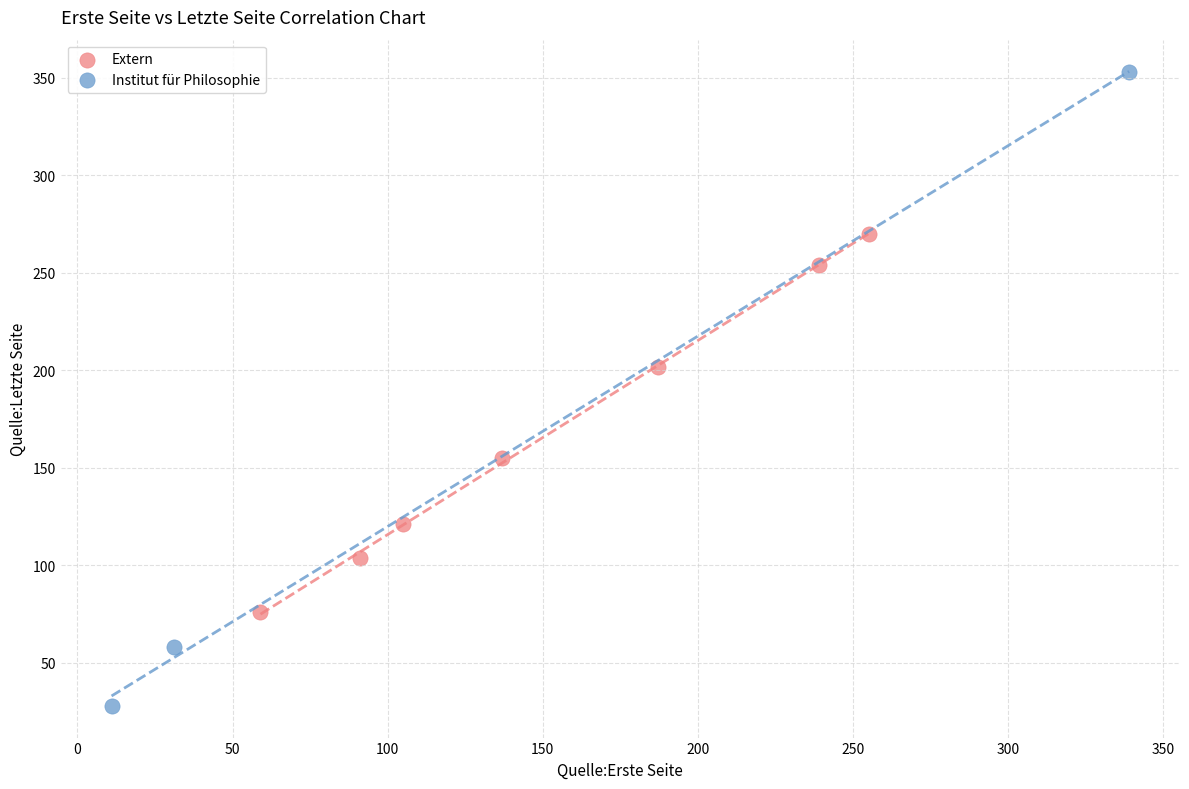

What are all the series names shown in the legend?

Extern, Institut für Philosophie